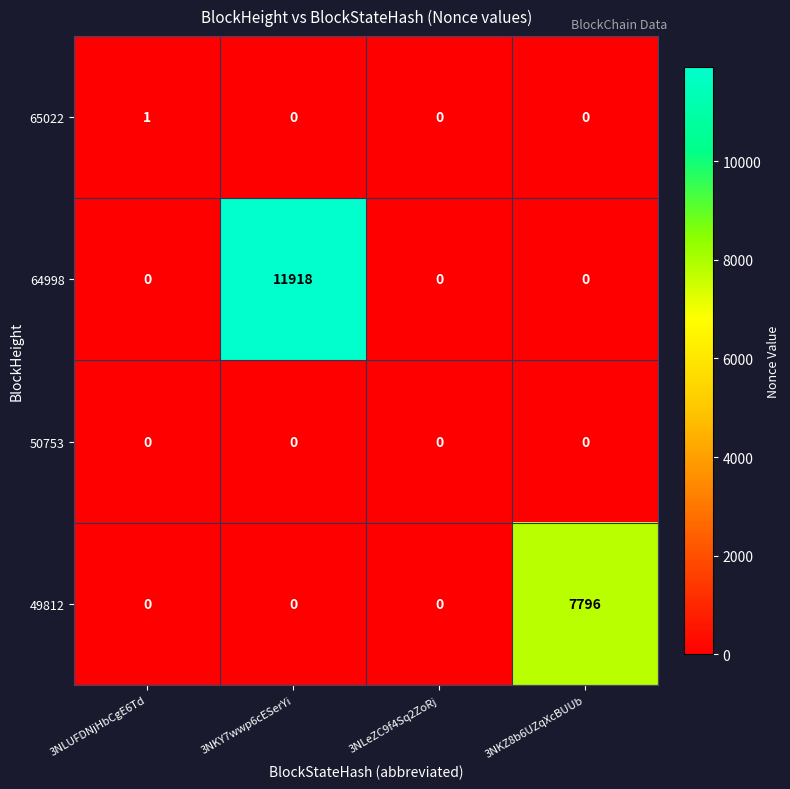

Reading left to right, what are all the values shown in this chart?

65022: 1	0	0	0
64998: 0	11918	0	0
50753: 0	0	0	0
49812: 0	0	0	7796